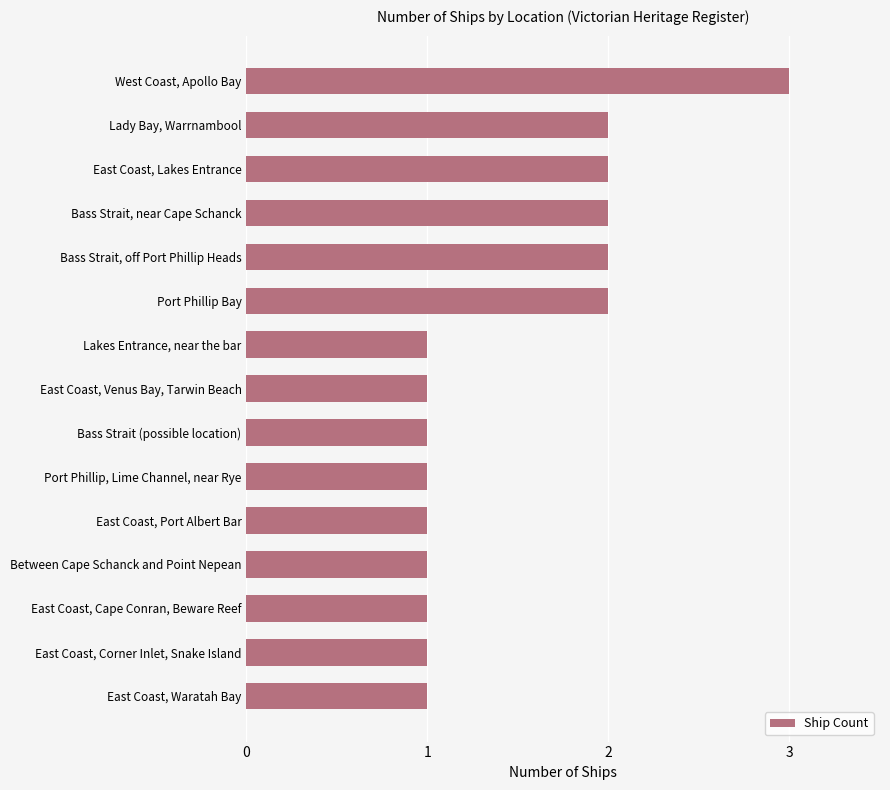

What is the label of the 13th bar from the bottom?

East Coast, Lakes Entrance